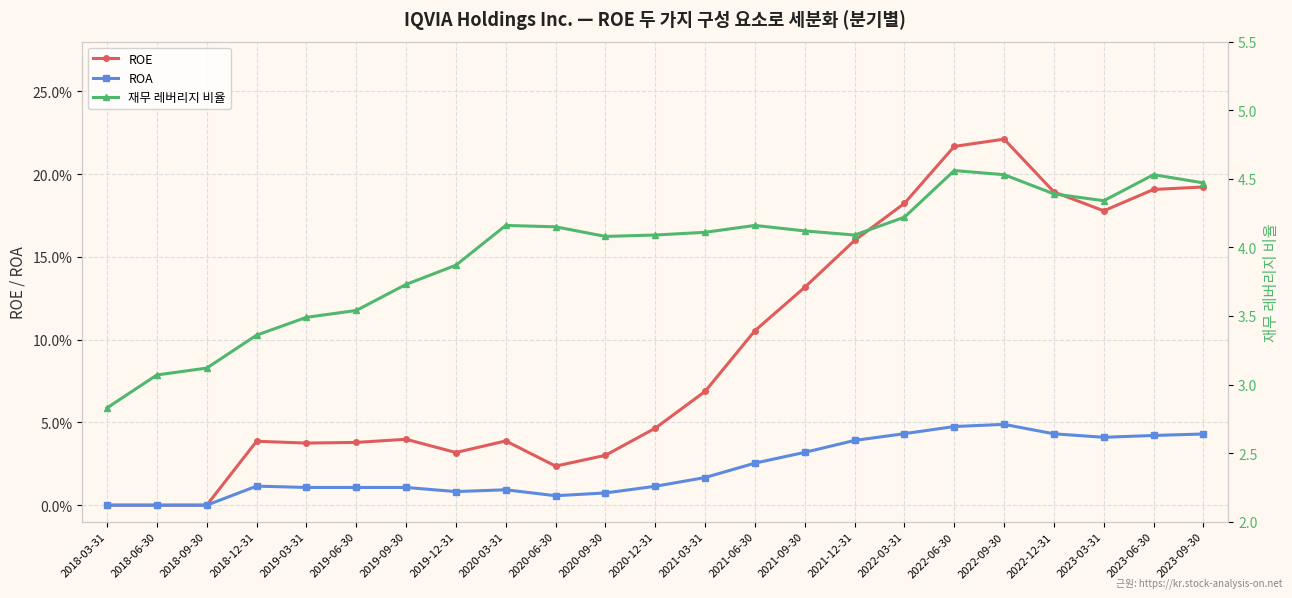

List the series in order of their peak value, lowest first.

ROA, ROE, 재무 레버리지 비율